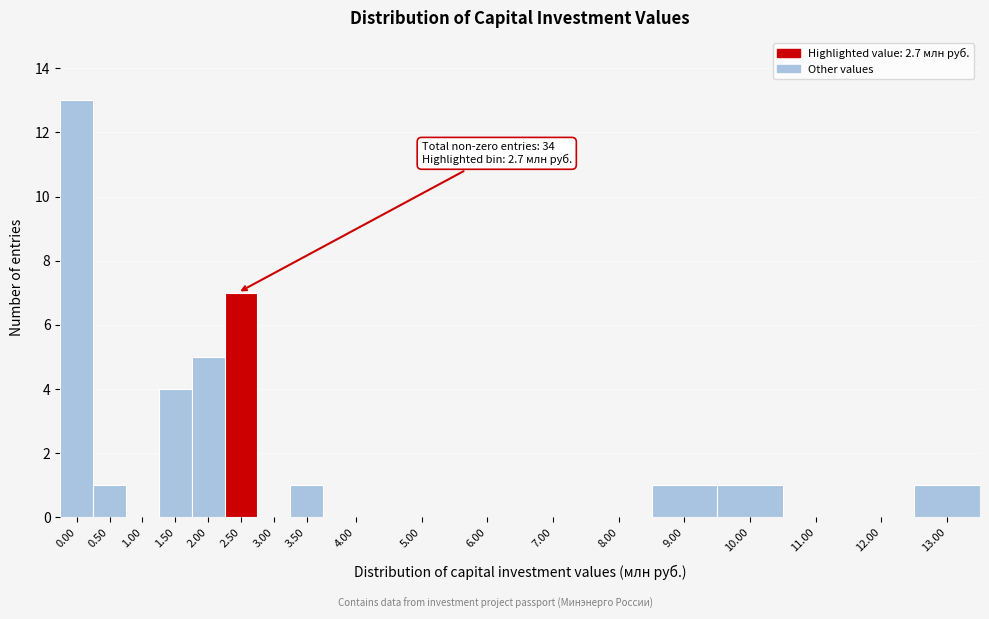

Reading left to right, transcribe all the data shown in this chart.

0.00=13	0.50=1	1.00=0	1.50=4	2.00=5	2.50=7	3.00=0	3.50=1	4.00=0	5.00=0	6.00=0	7.00=0	8.00=0	9.00=1	10.00=1	11.00=0	12.00=0	13.00=1